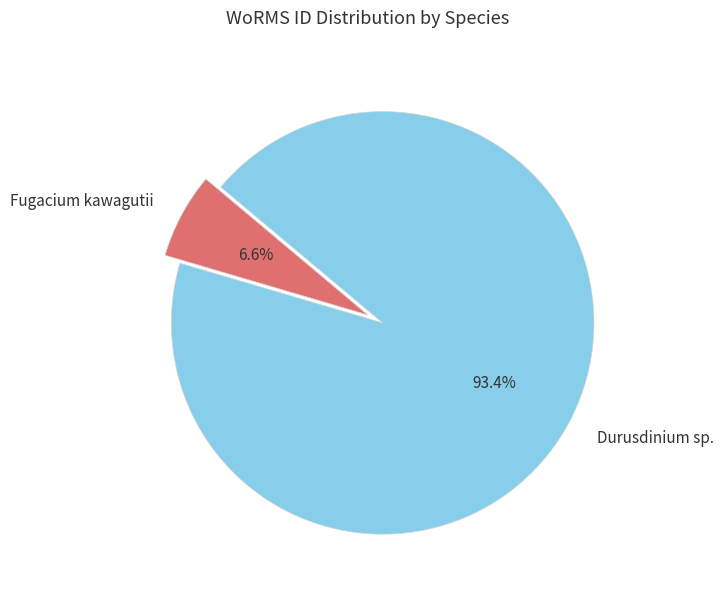

To the nearest percent, what is the combined percentage of Durusdinium sp. and Fugacium kawagutii?

100%